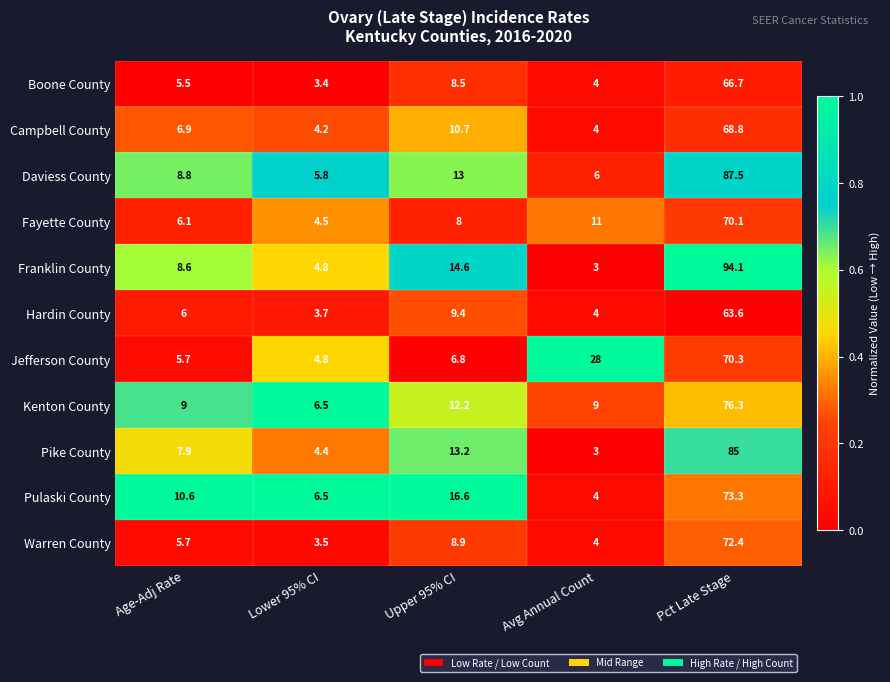

Which series has the largest total across all categories?

Franklin County